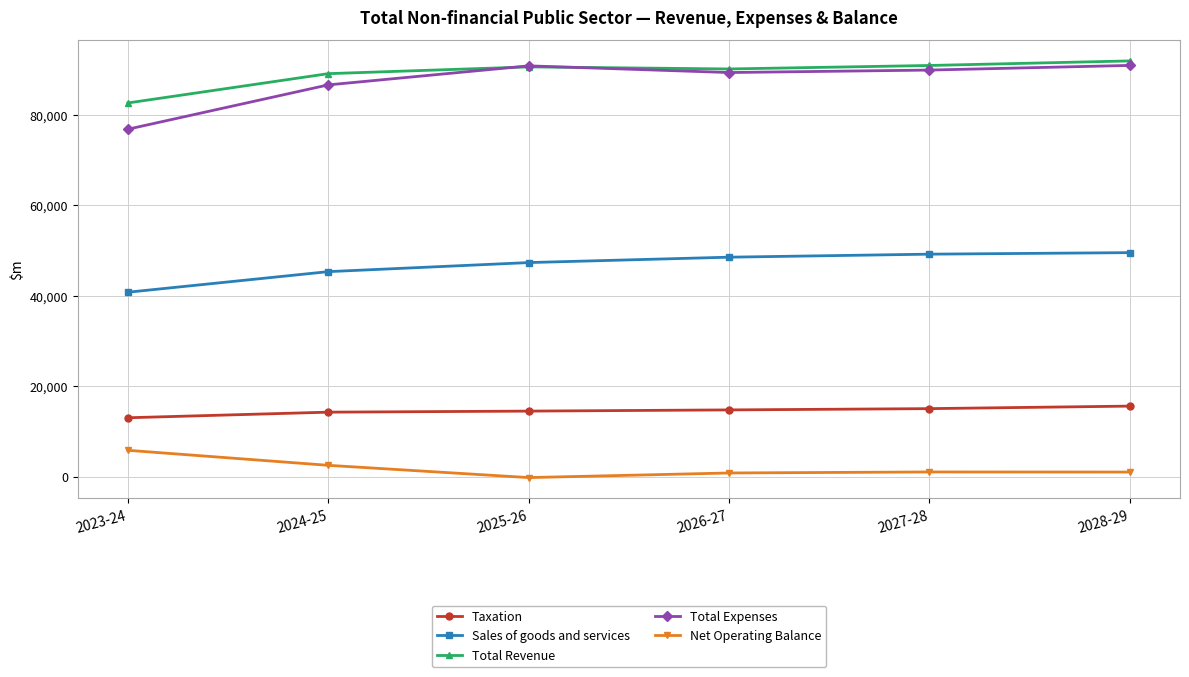

Which series has the largest range (max minus min)?

Total Expenses